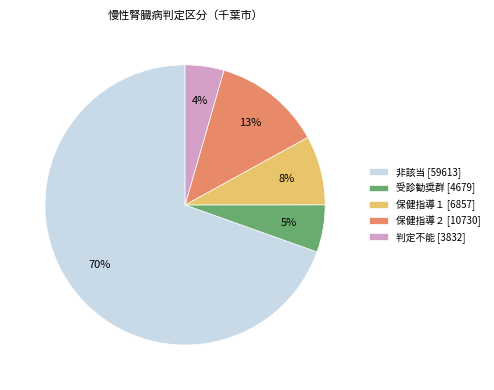

How many segments does this pie chart have?

5